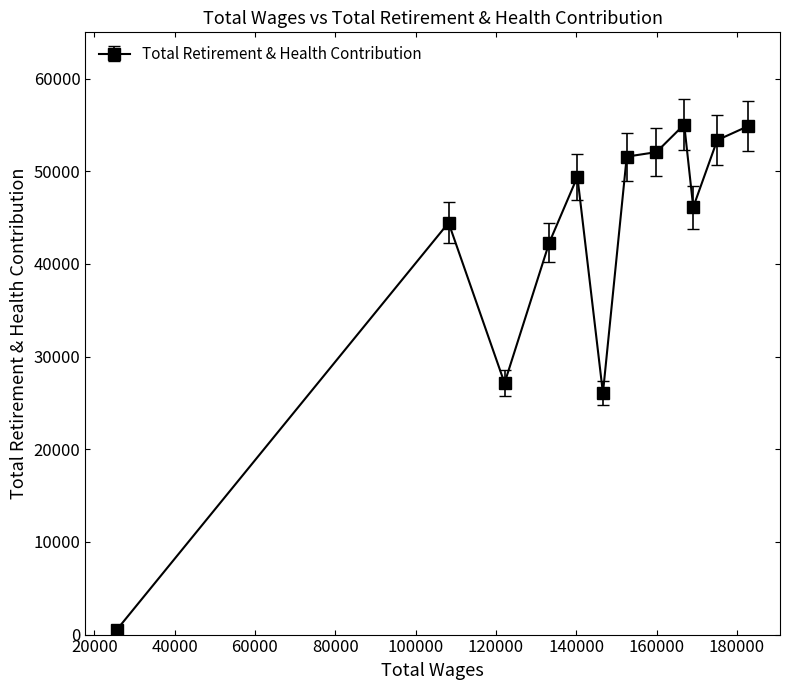

What is the maximum value shown in the chart?

55049